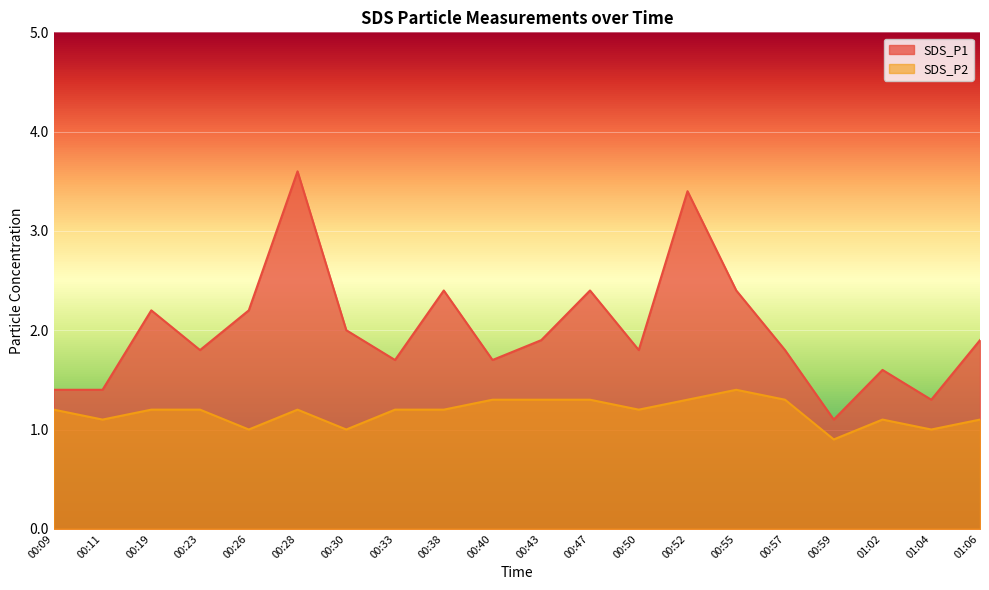

What value does the SDS_P2 series have at 00:19?

1.2